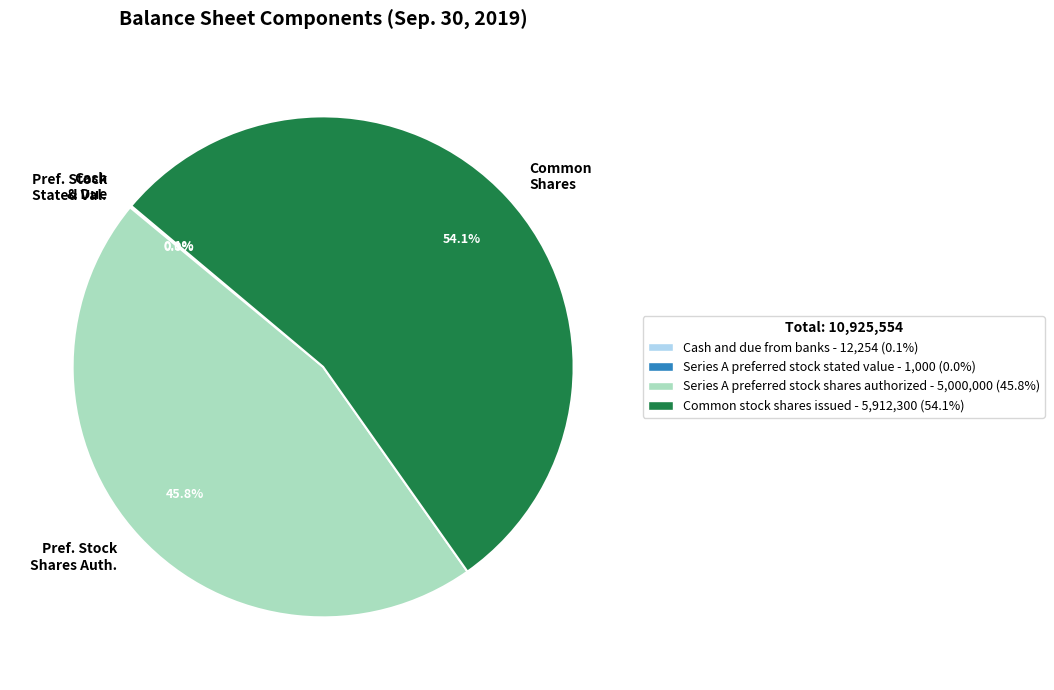

What percentage is NOT represented by Series A preferred stock shares authorized - 5,000,000 (45.8%)?

54.2%